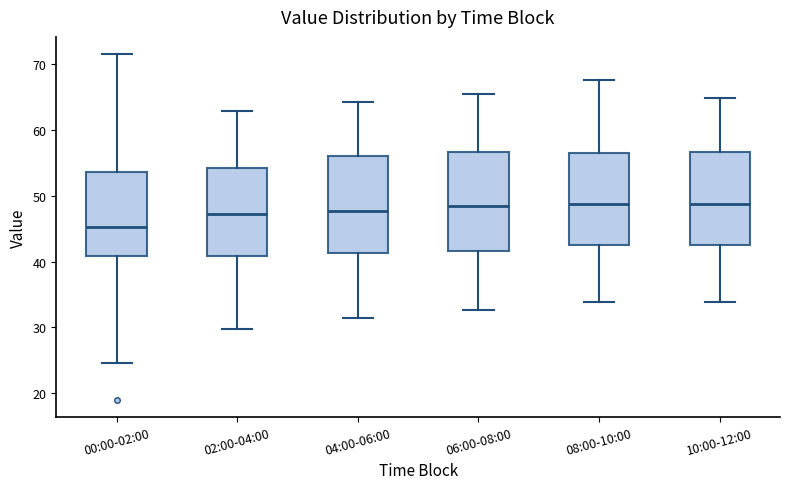

Reading left to right, transcribe this box plot: for each box, give where its median line is, the range the box spans, and where its two whiskers end, as read against the y-axis. The values are not printed on the chart, so give them approximately, as read against the axis.

00:00-02:00: median 45, box 41 to 54, whiskers 25 to 72
02:00-04:00: median 47, box 41 to 54, whiskers 30 to 63
04:00-06:00: median 48, box 41 to 56, whiskers 32 to 64
06:00-08:00: median 48, box 42 to 57, whiskers 33 to 65
08:00-10:00: median 49, box 43 to 56, whiskers 34 to 68
10:00-12:00: median 49, box 43 to 57, whiskers 34 to 65